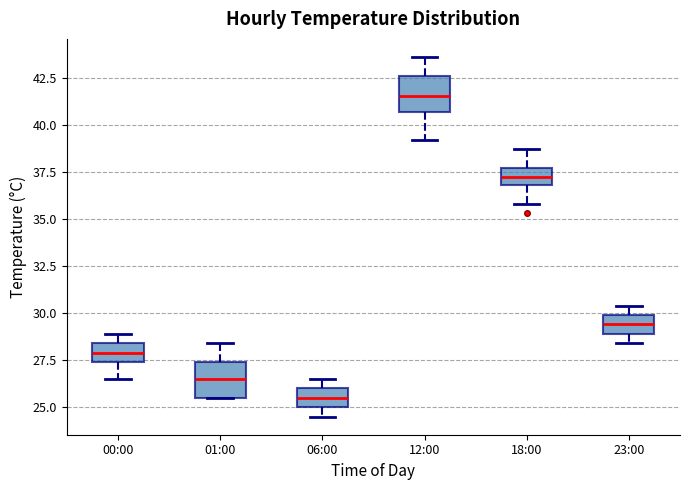

Which box's median line is the highest?

12:00